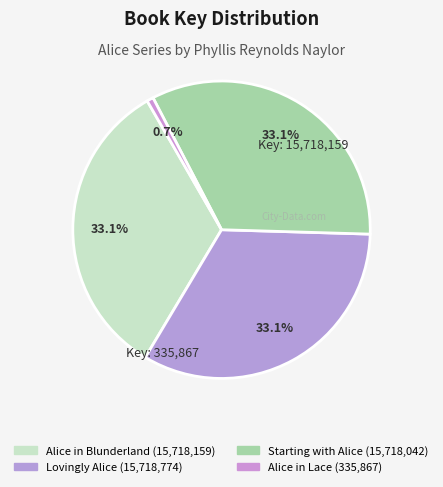

Is Starting with Alice the majority of the pie?

No